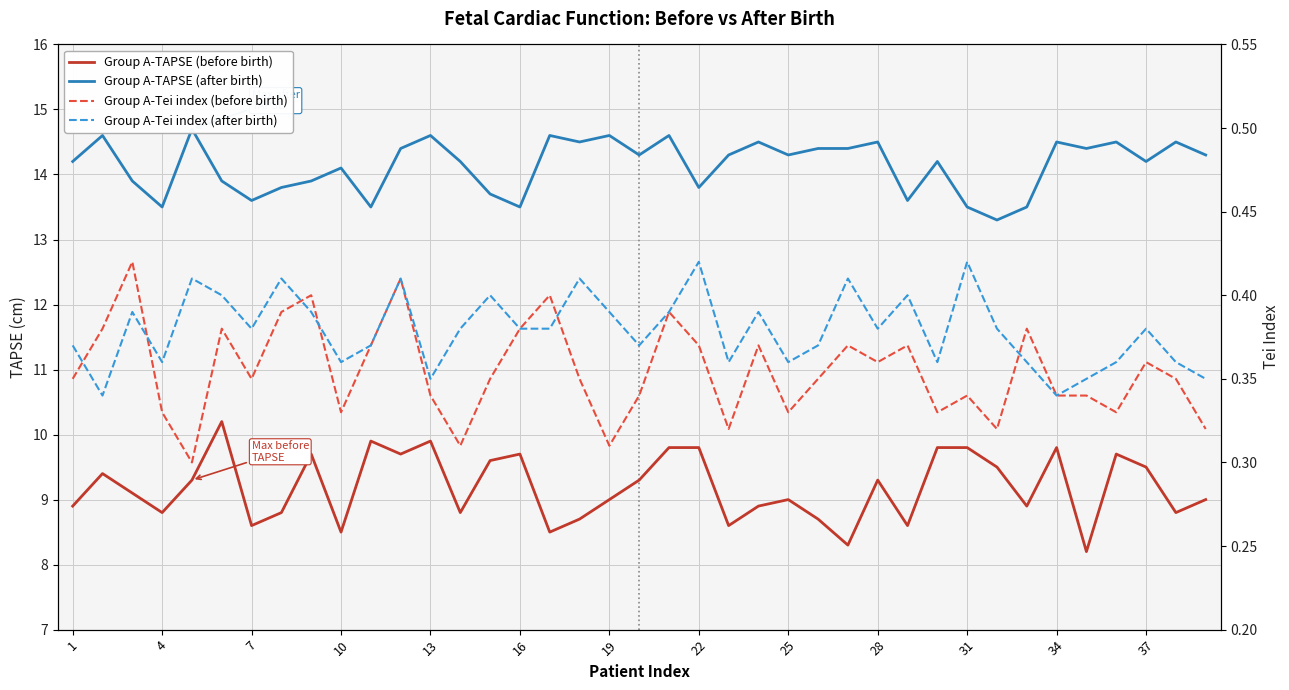

Rank the series by their maximum value, from highest to lowest.

Group A-TAPSE (after birth), Group A-TAPSE (before birth), Group A-Tei index (before birth), Group A-Tei index (after birth)